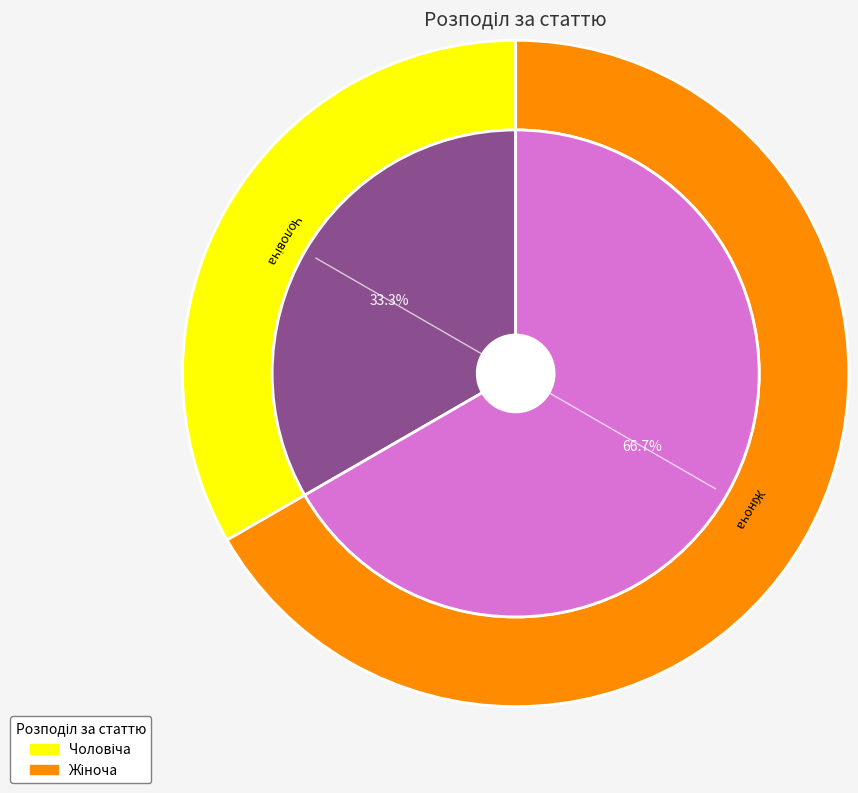

The Чоловіча slice represents 33% of the pie. True or false?

True